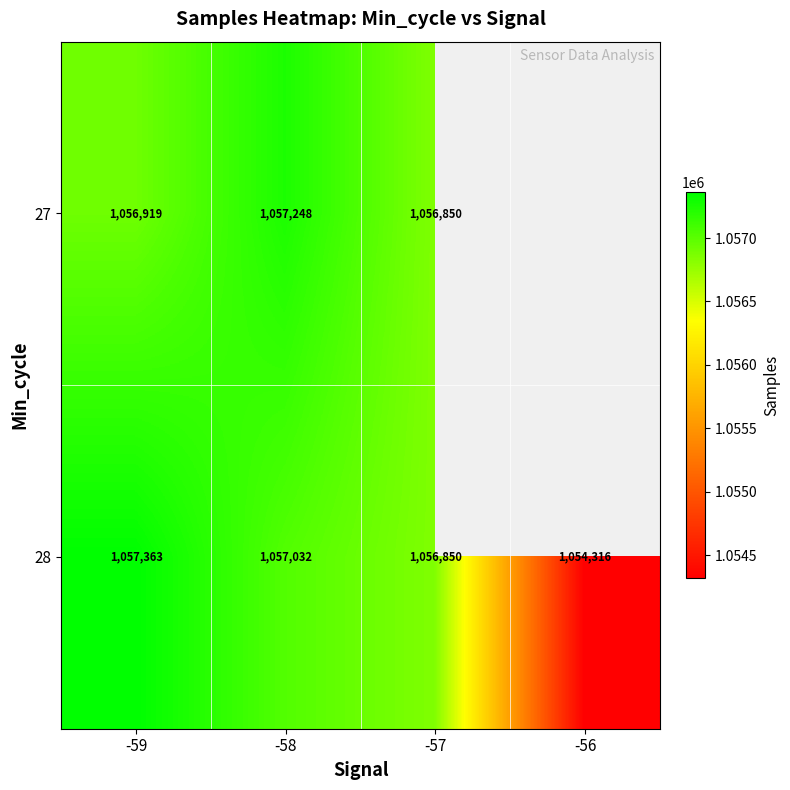

What is the minimum value shown in the chart?

1054316.0